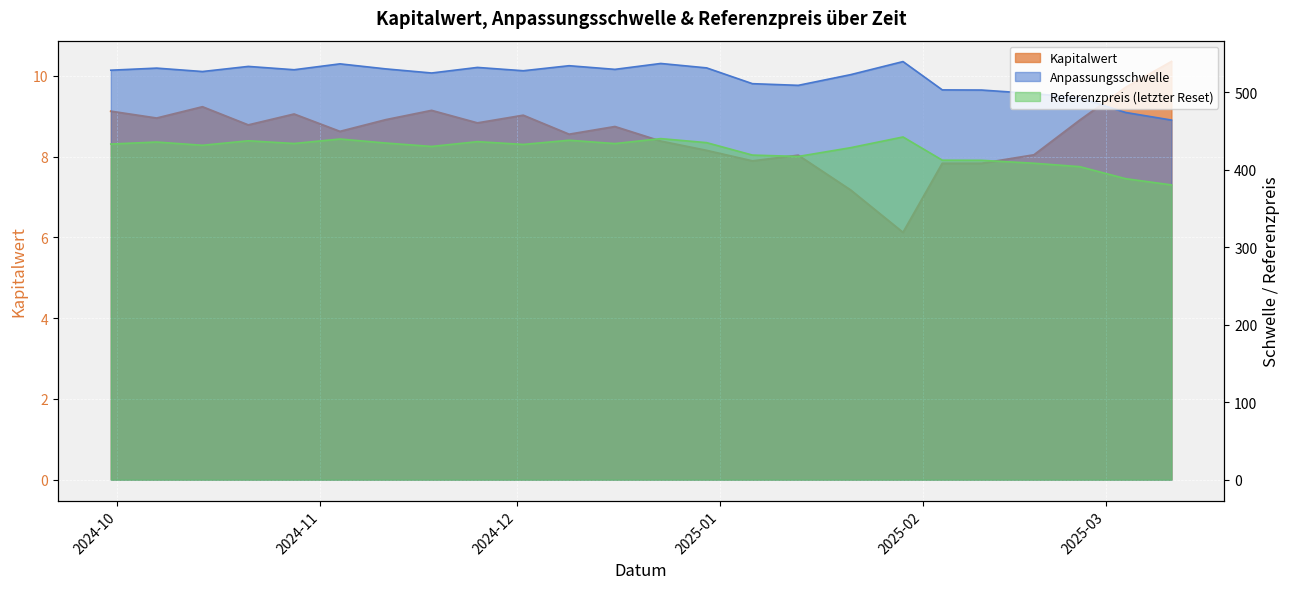

Which series has the largest range (max minus min)?

Anpassungsschwelle